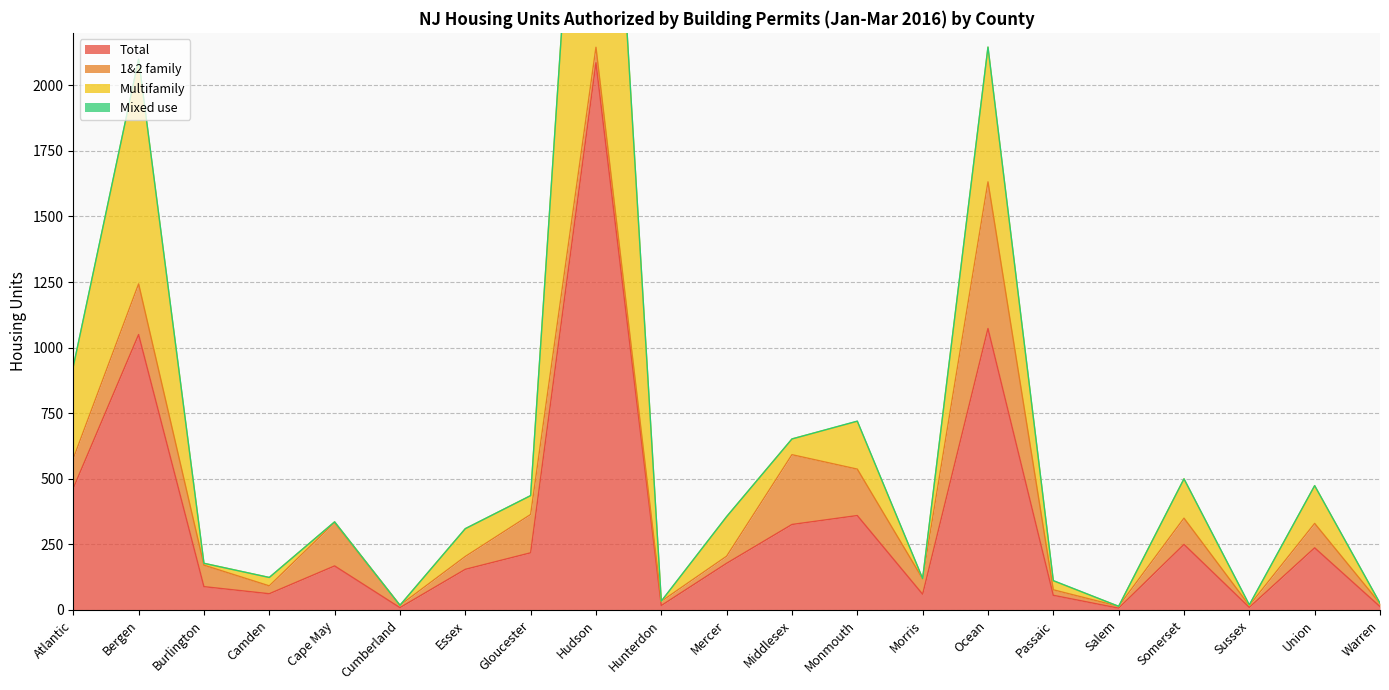

At which category is the sum across all series the highest?

Hudson